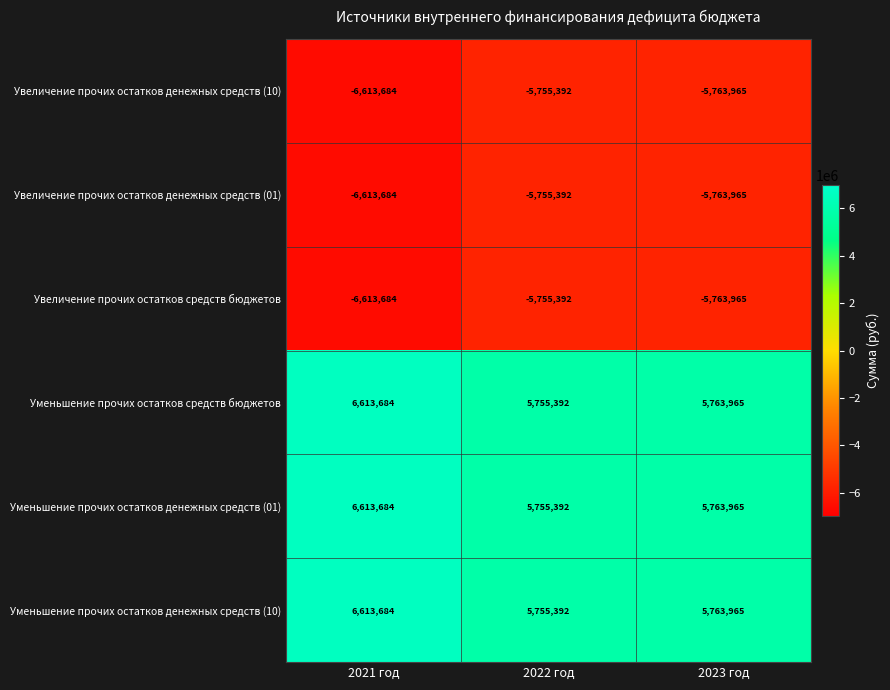

How many data points in Уменьшение прочих остатков денежных средств (10) are less than 5763965?

1